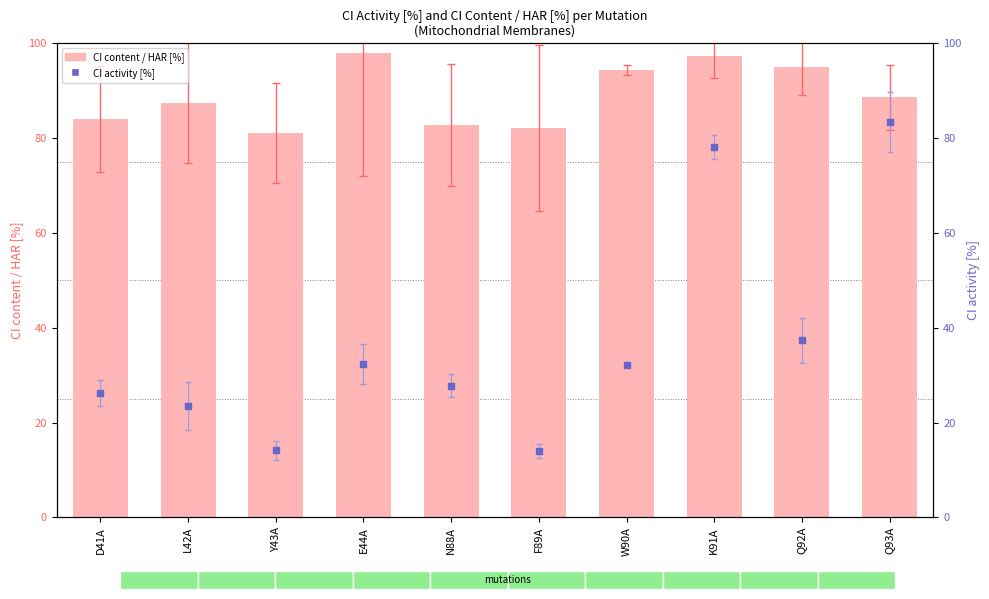

What is the total value across all series at Y43A?

95.3